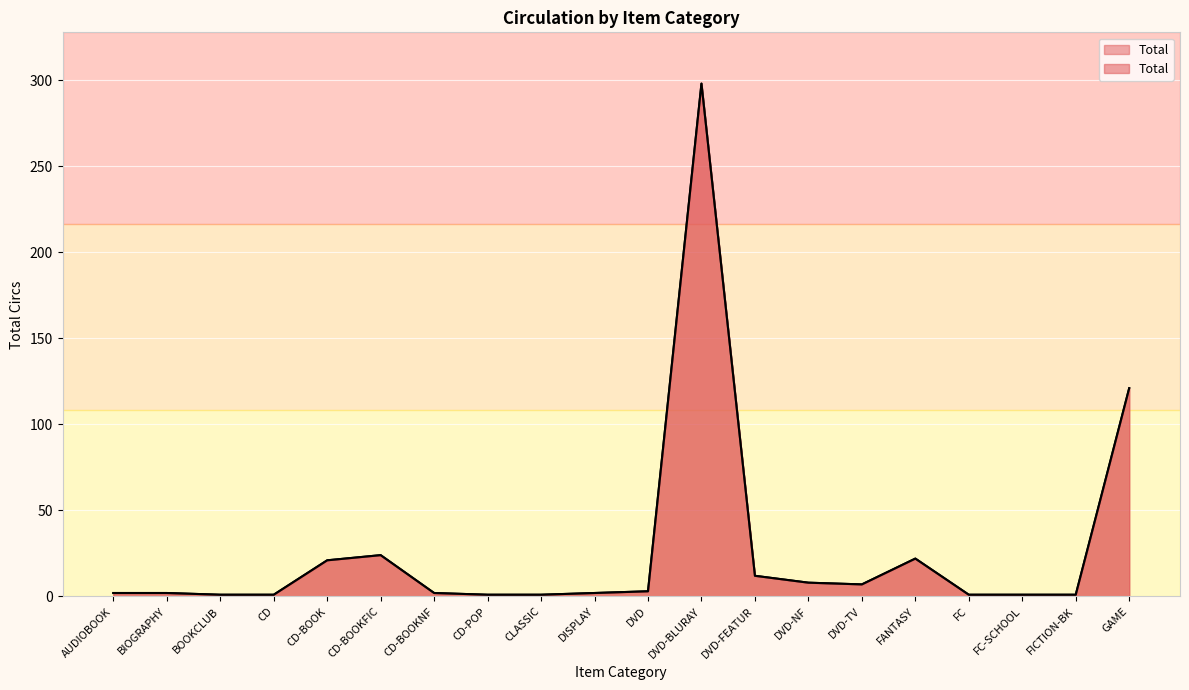

Where is the first local maximum?

CD-BOOKFIC